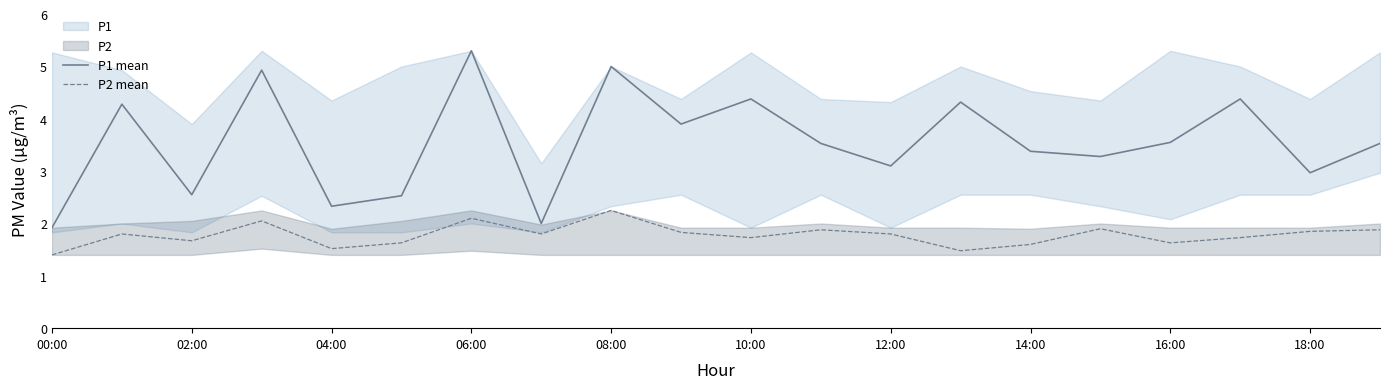

How many lines are shown in the chart?

2